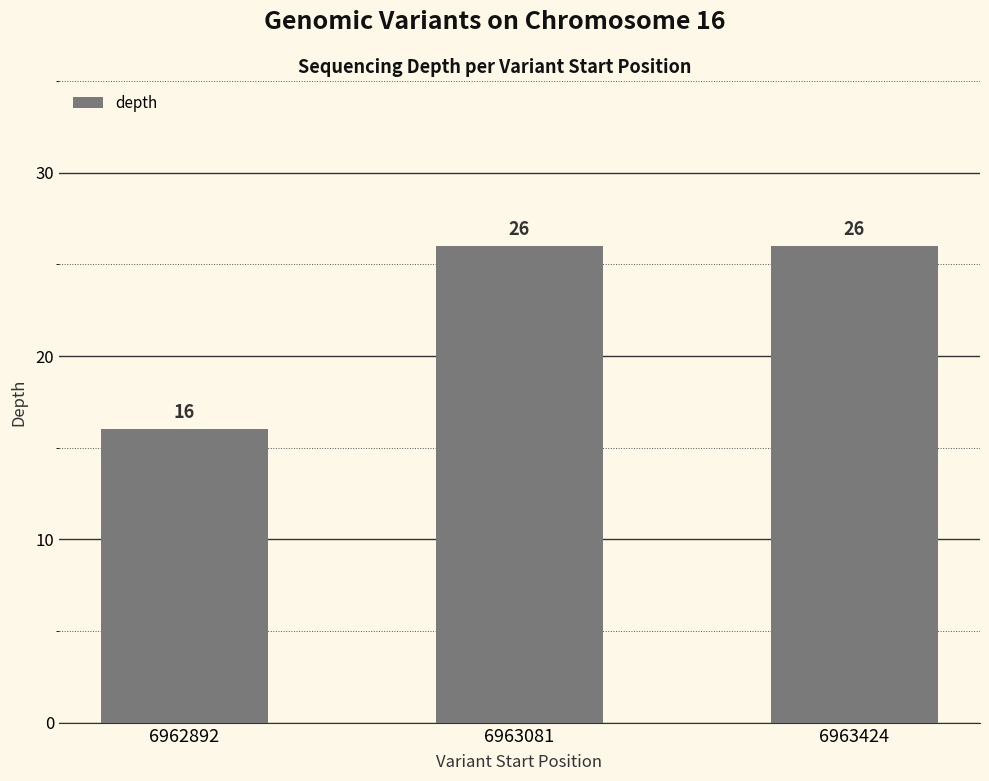

What is the value of the 2nd bar from the left?

26